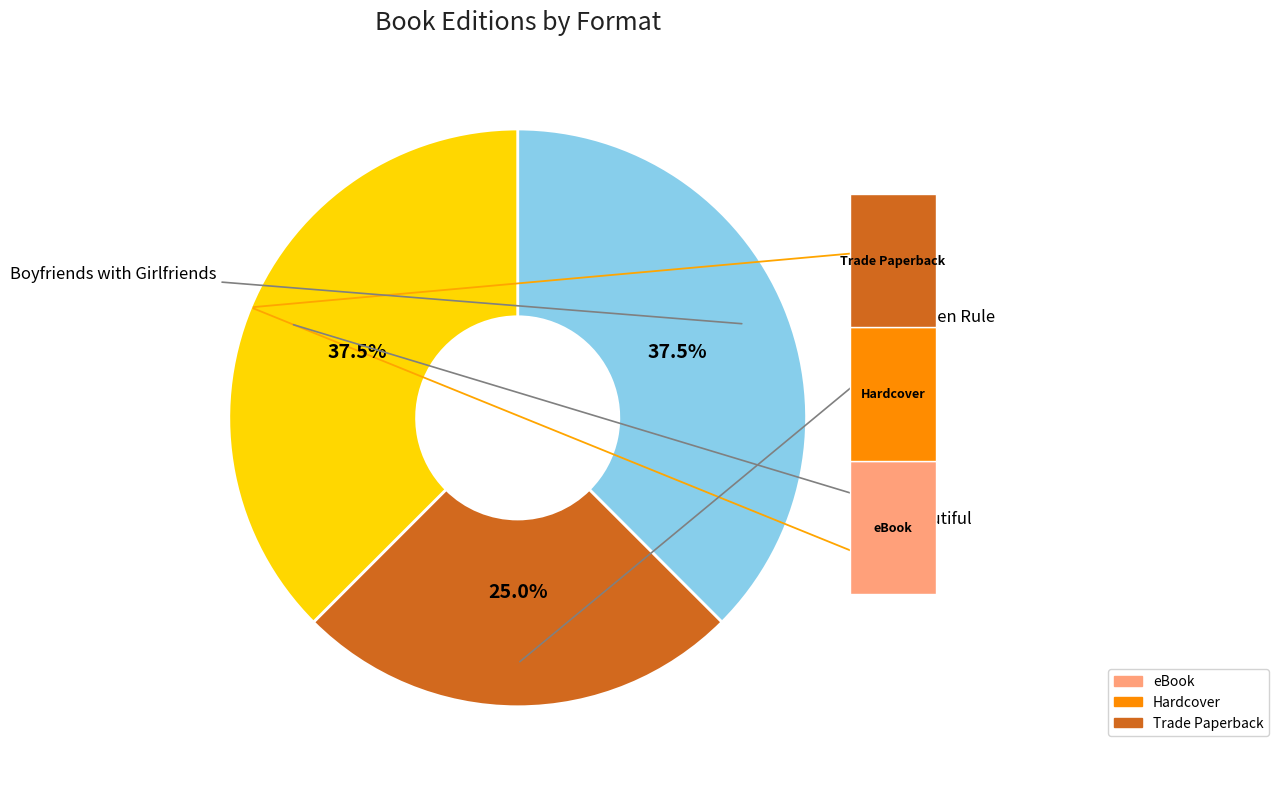

The Boyfriends with Girlfriends slice represents 50% of the pie. True or false?

False